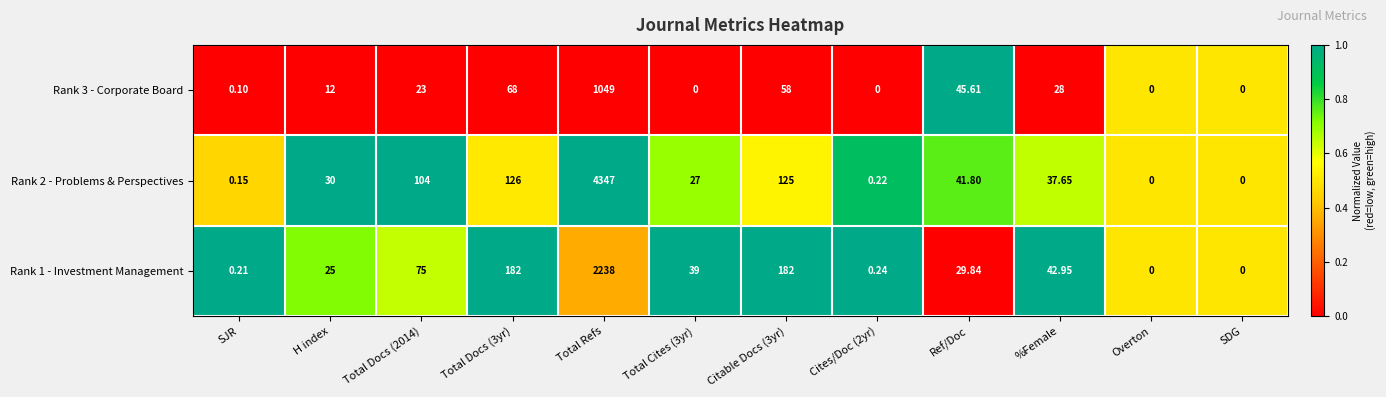

Is the value of Rank 3 - Corporate Board at Total Docs (2014) greater than the value of Rank 2 - Problems & Perspectives at SJR?

Yes